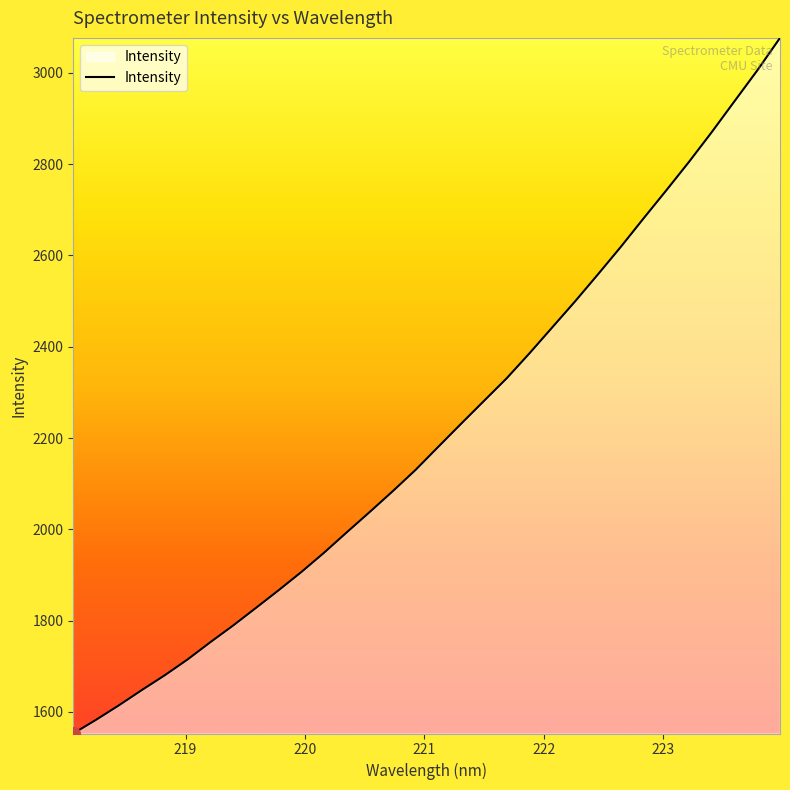

What is the smallest value displayed?

1552.7